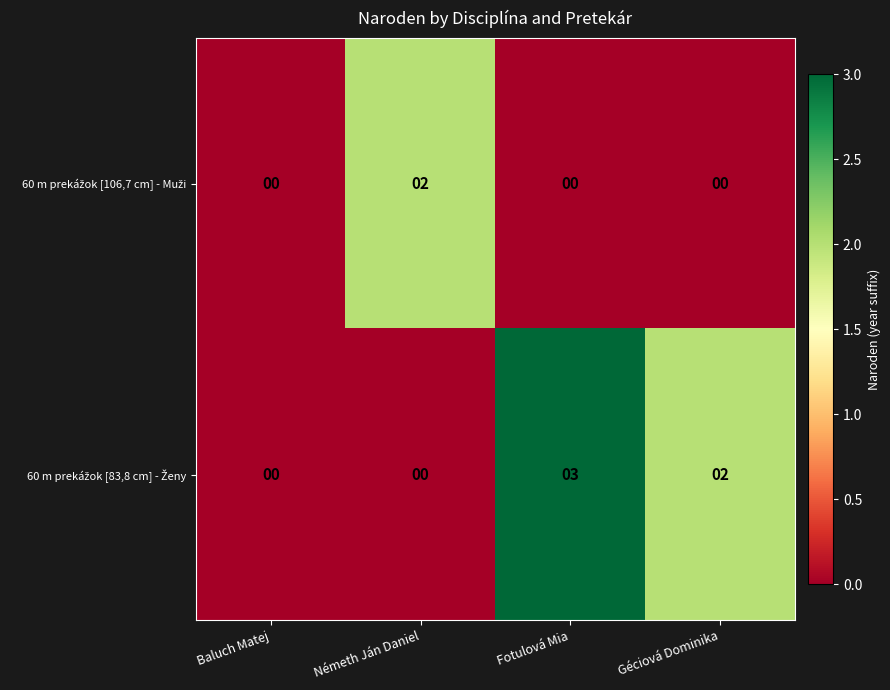

What is the greatest value displayed?

3